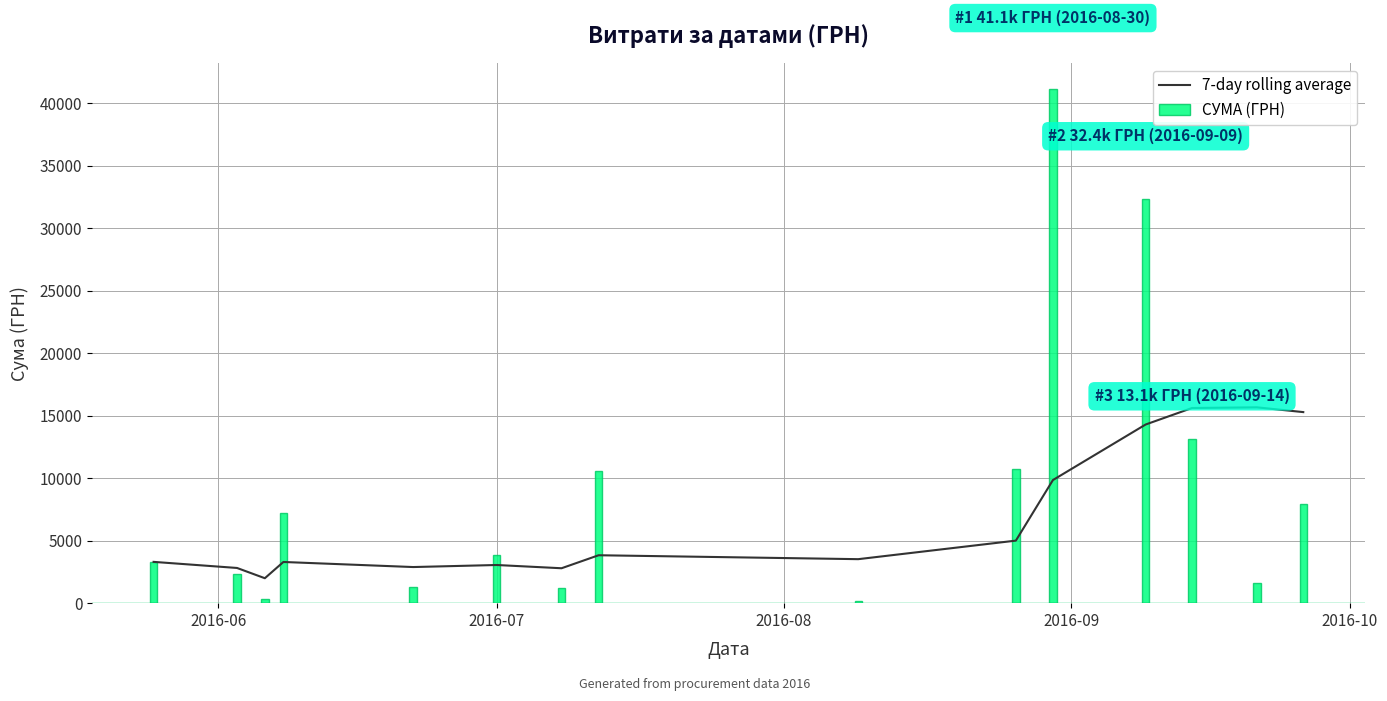

What is the difference between the second highest and minimum values in the СУМА (ГРН) series?

32232.2